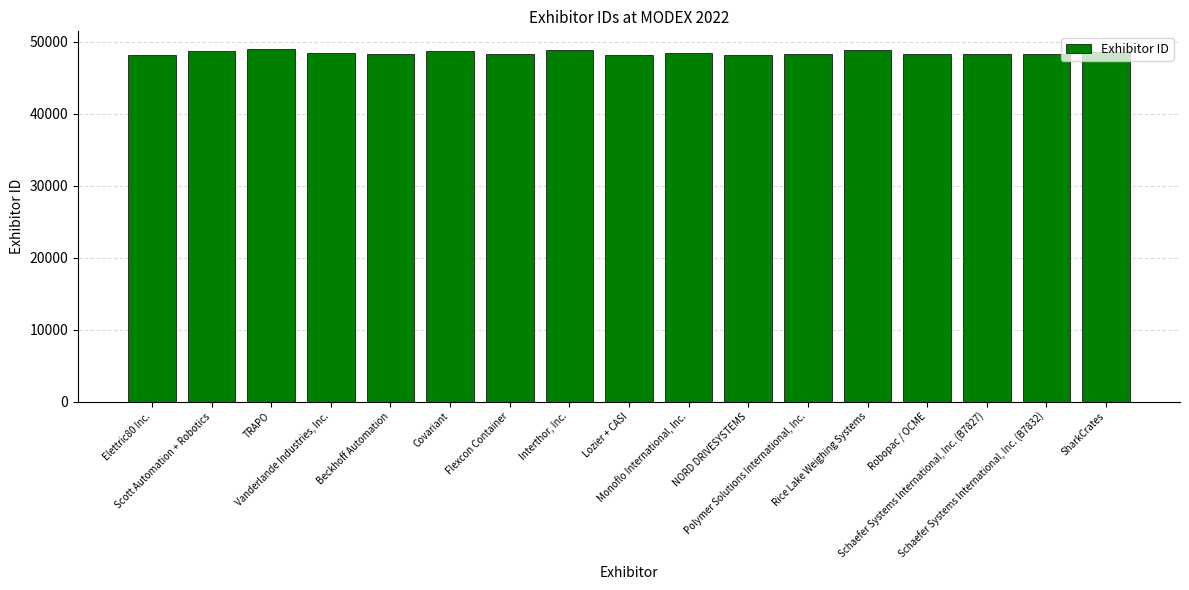

What is the value of the 1st bar from the left?

48086